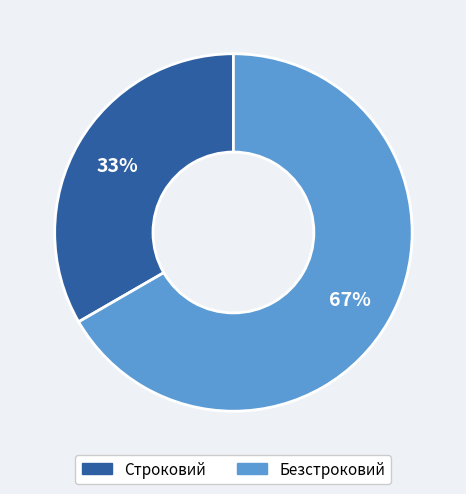

To the nearest percent, what is the combined percentage of Строковий and Безстроковий?

100%